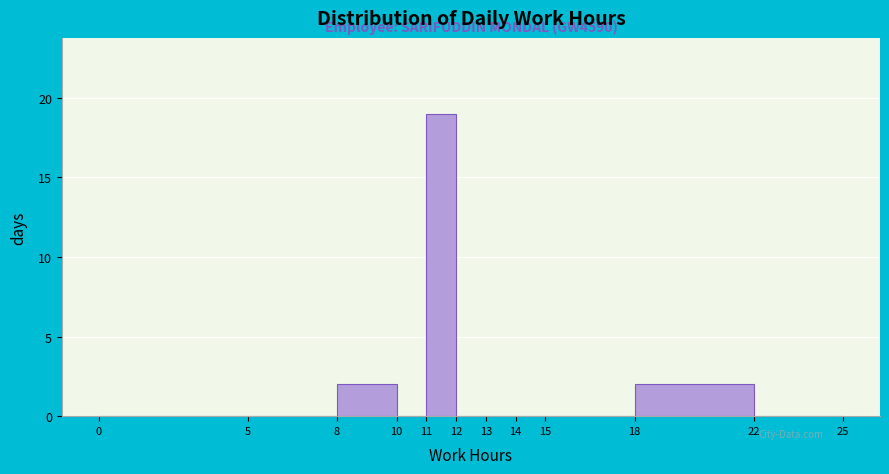

Over which range of the x-axis is the bar tallest?

11 to 12